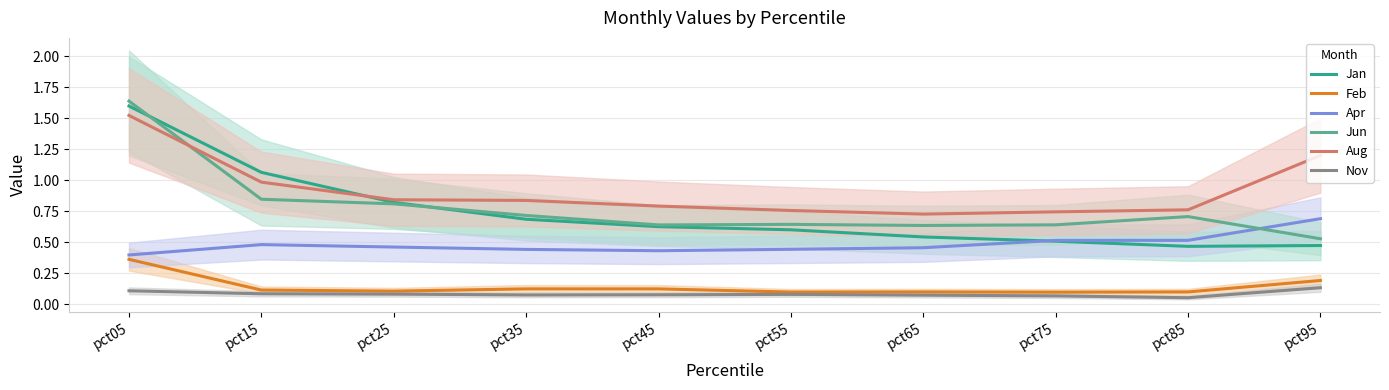

True or false: Apr and Nov intersect in this chart.

False